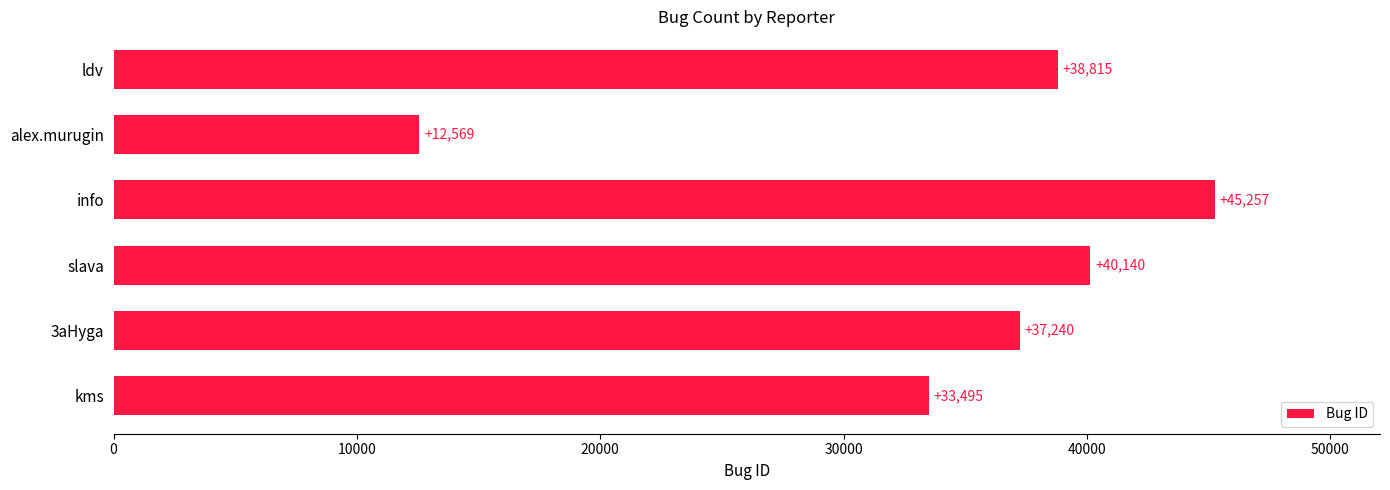

What is the greatest value displayed?

45257